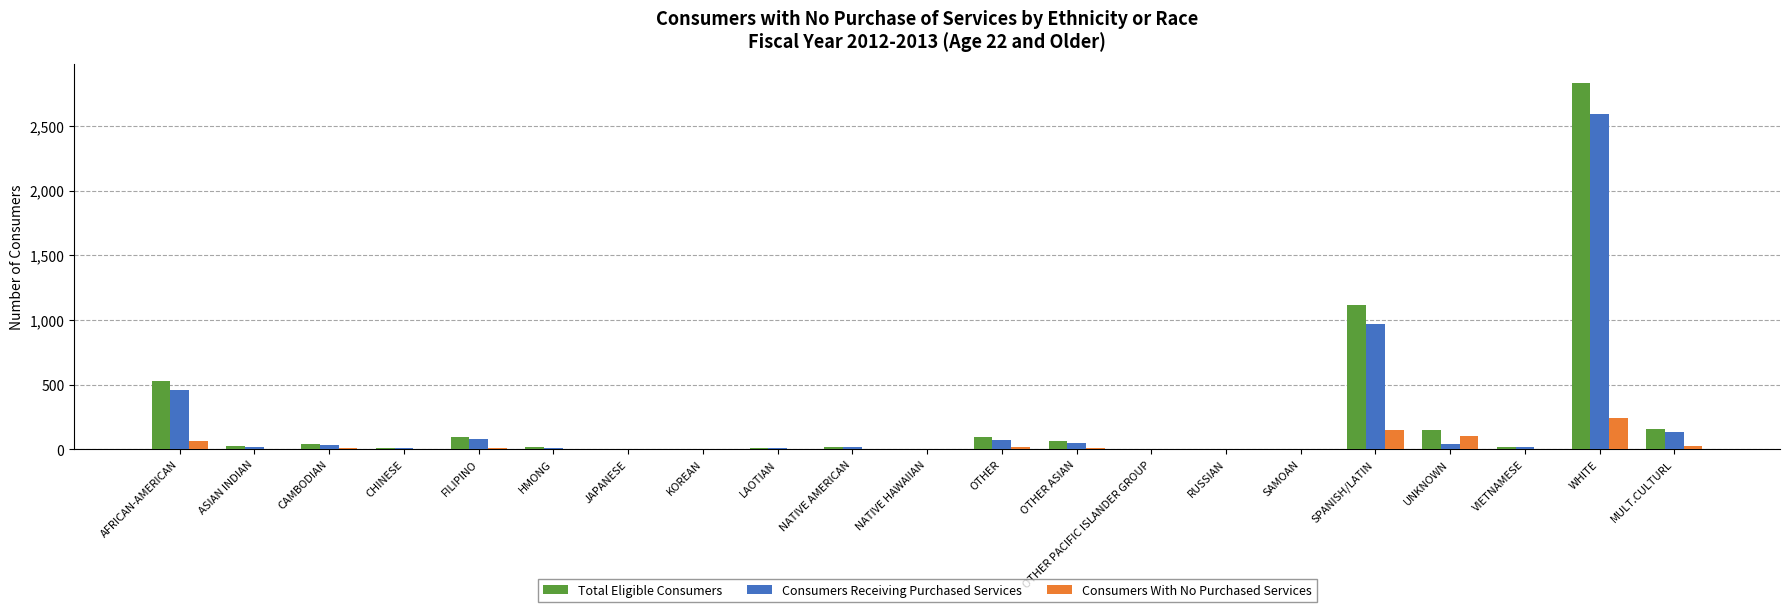

What is the spread (max minus min) of values at OTHER?

76